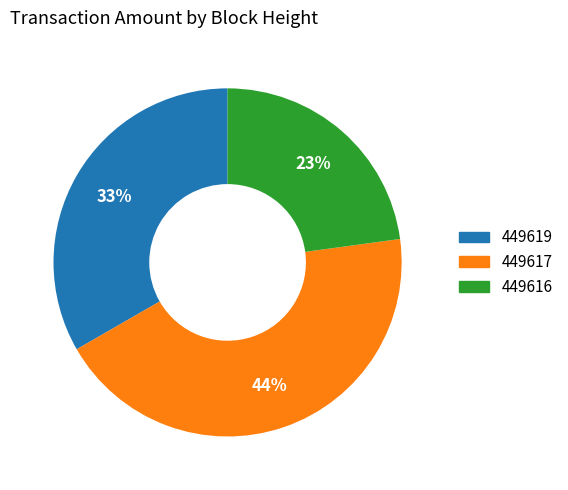

To the nearest percent, what is the difference between the 449619 and 449616 slice percentages?

10%